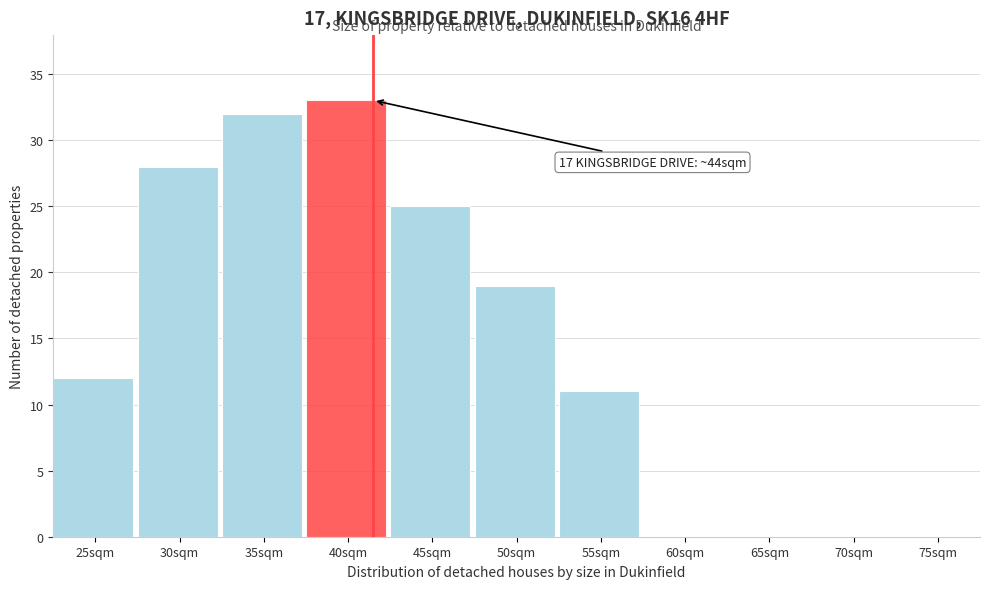

Reading right to left, extract all data points from this chart.

75sqm=0	70sqm=0	65sqm=0	60sqm=0	55sqm=11	50sqm=19	45sqm=25	40sqm=33	35sqm=32	30sqm=28	25sqm=12